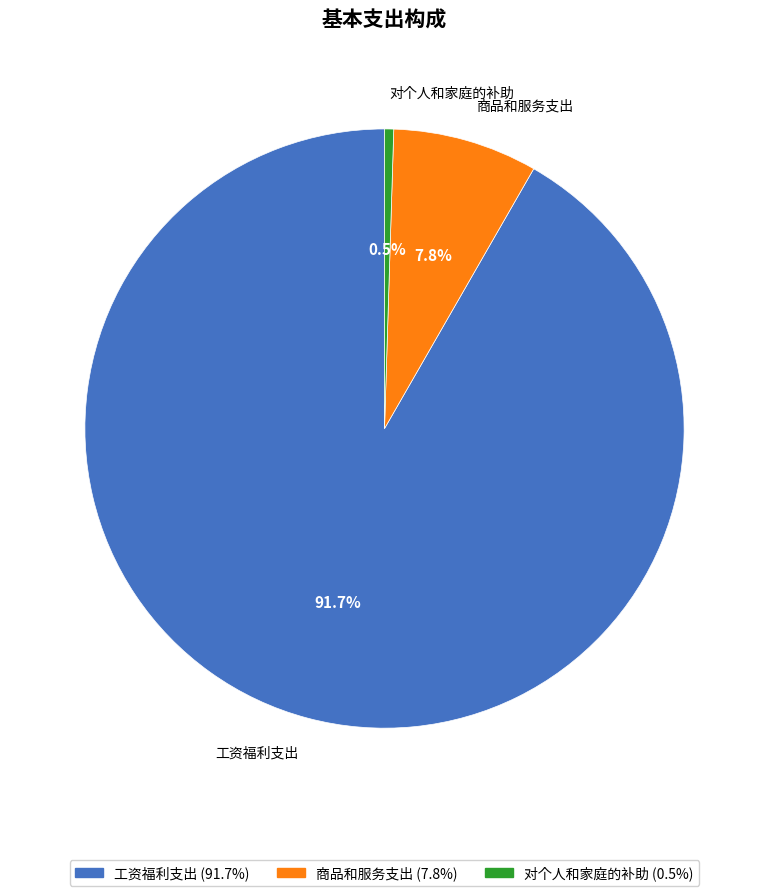

What percentage is the 商品和服务支出 slice, to the nearest percent?

8%